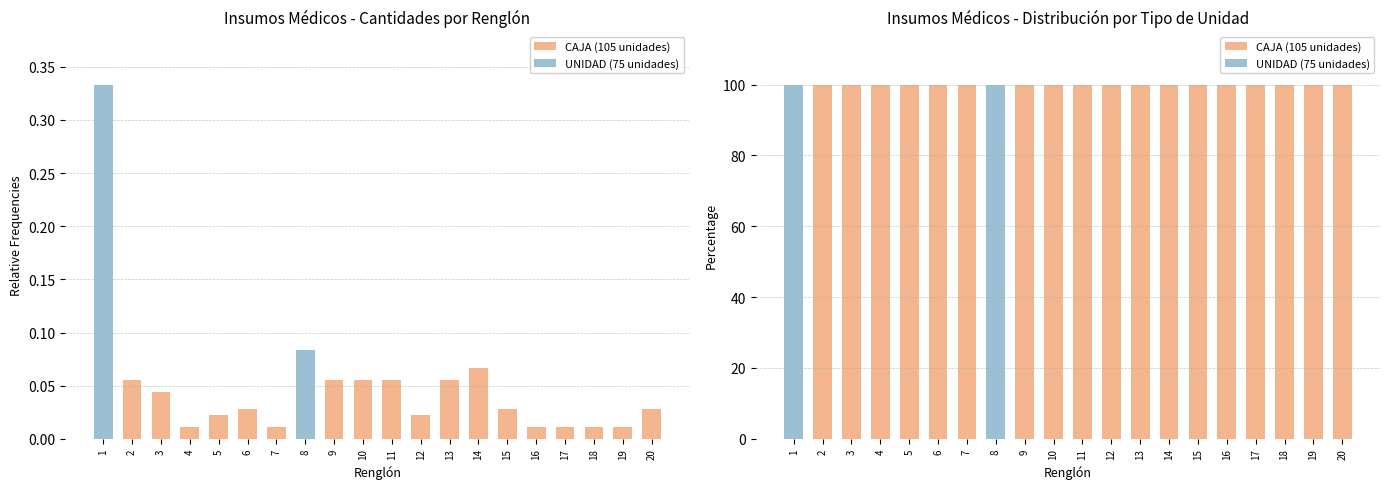

What is the total value across all series at 8?

100